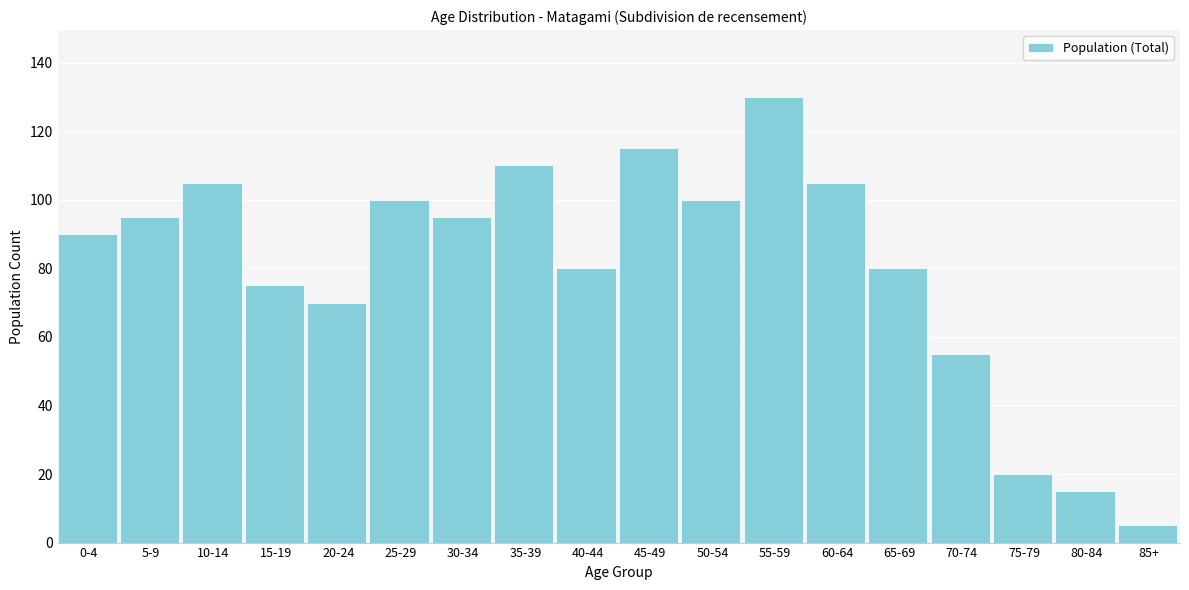

Reading right to left, extract all data points from this chart.

5	15	20	55	80	105	130	100	115	80	110	95	100	70	75	105	95	90